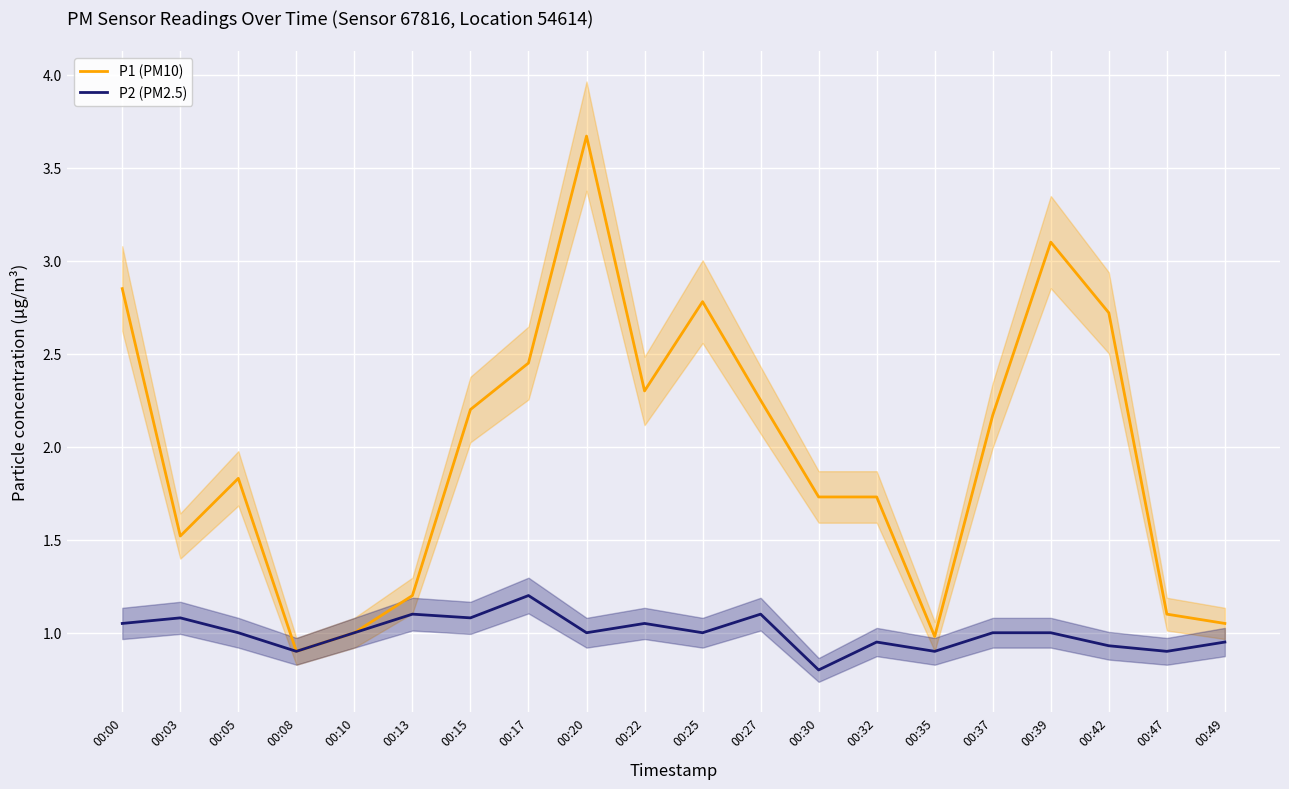

At which label does P1 (PM10) first exceed 2?

00:00